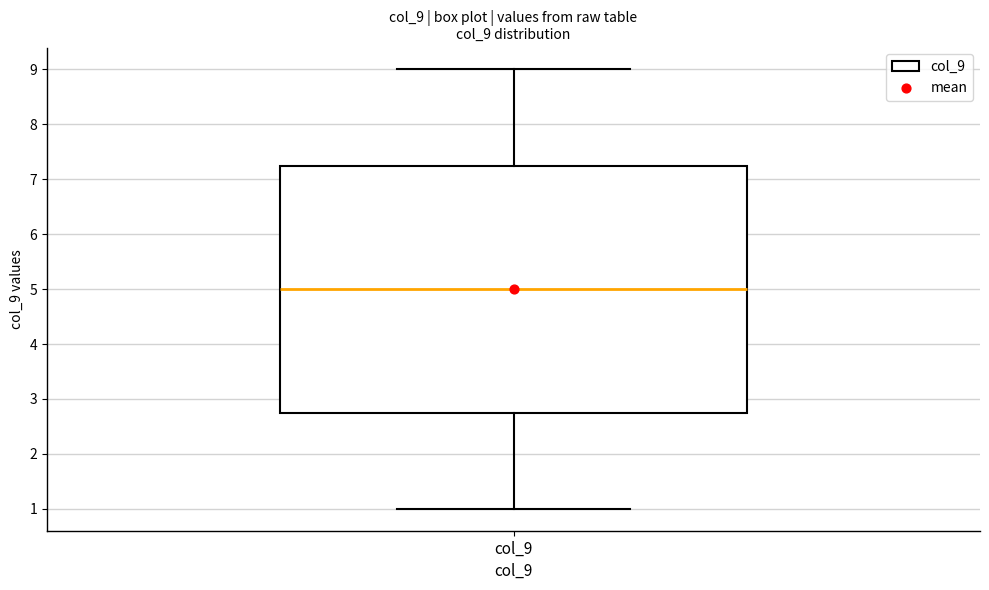

Where does the upper whisker of the box for col_9 end on the y-axis? The values are not printed on the chart, so give them approximately, as read against the axis.

9.0